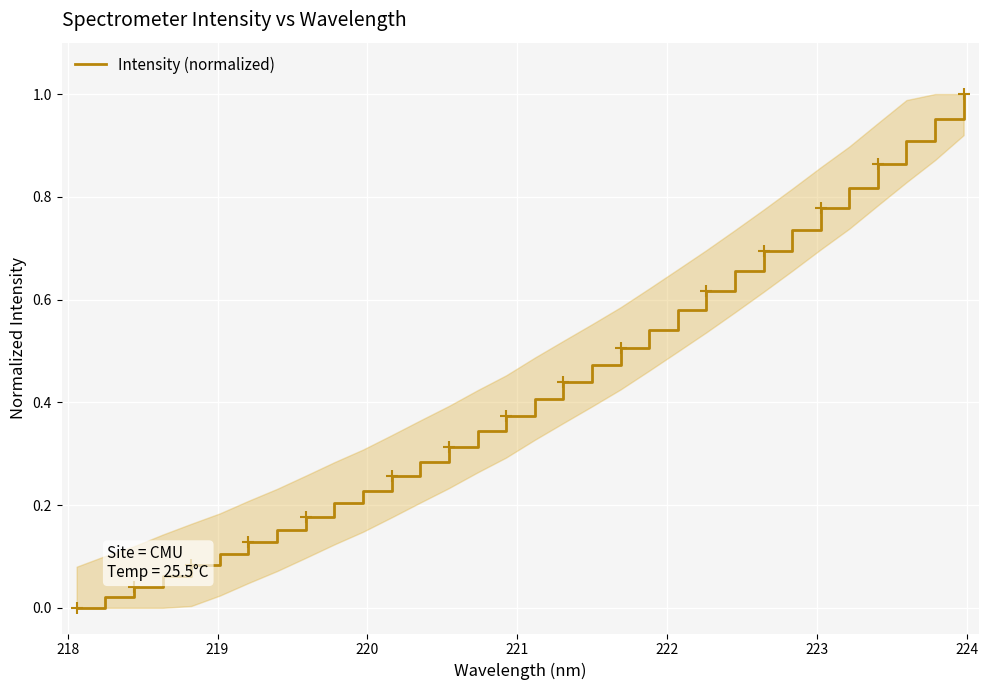

What is the greatest value displayed?

1.0